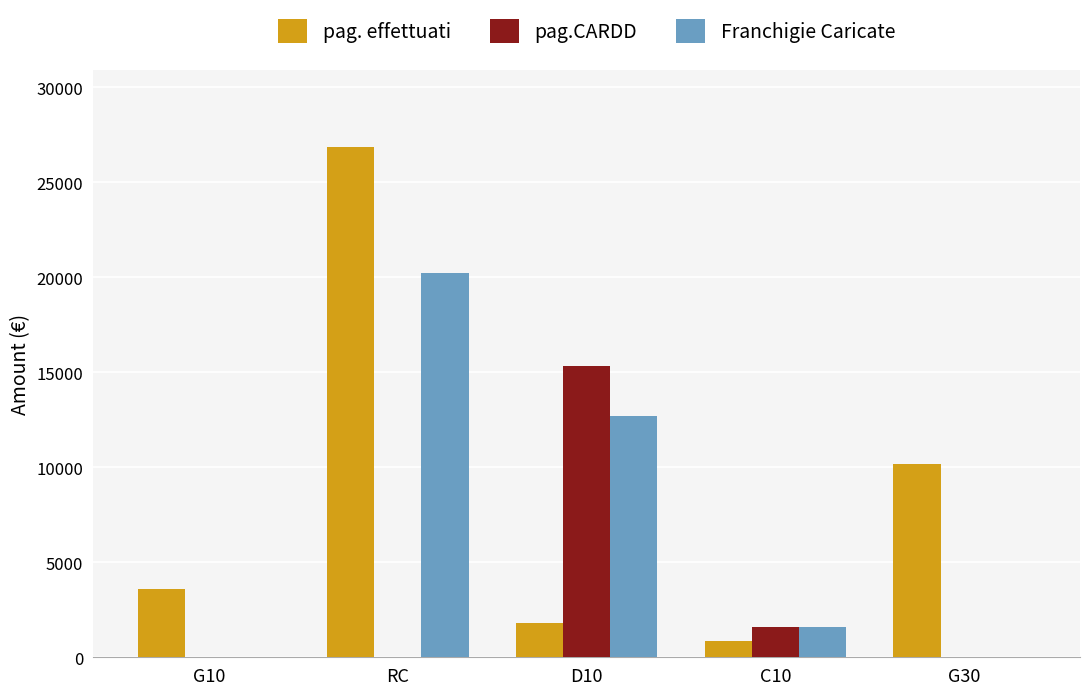

Between C10 and G30, which series saw the biggest shift?

pag. effettuati